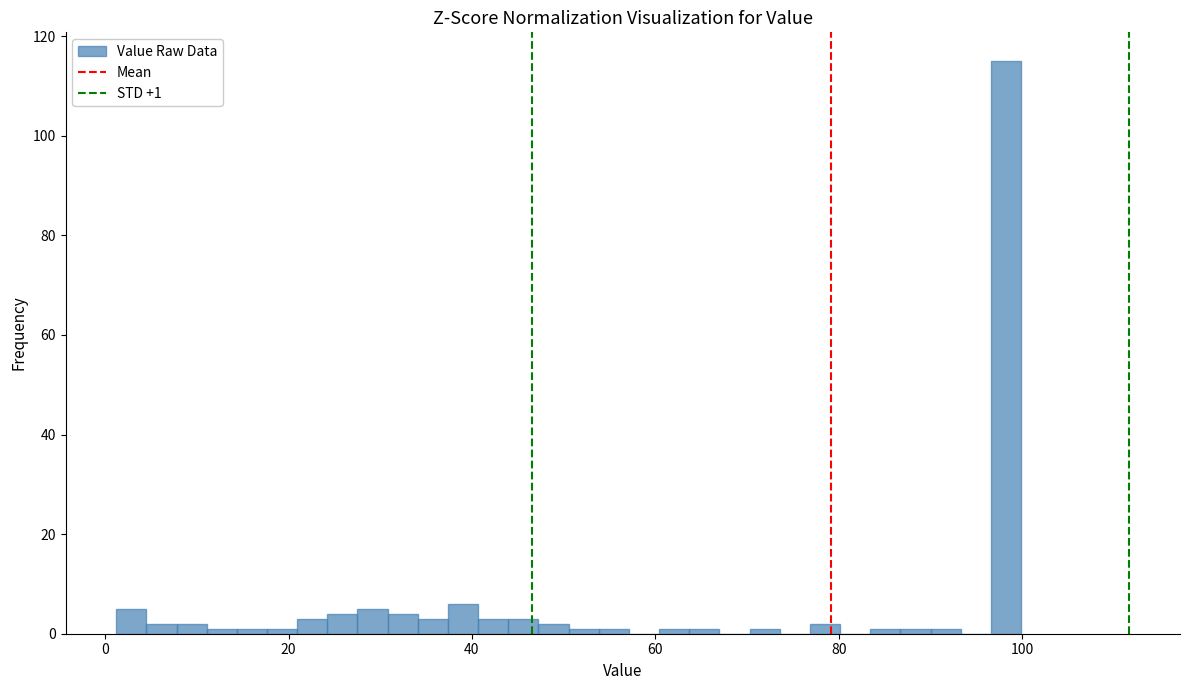

Around what value on the x-axis is the tallest bar? Give the approximate position of its centre, as read against the axis.

98